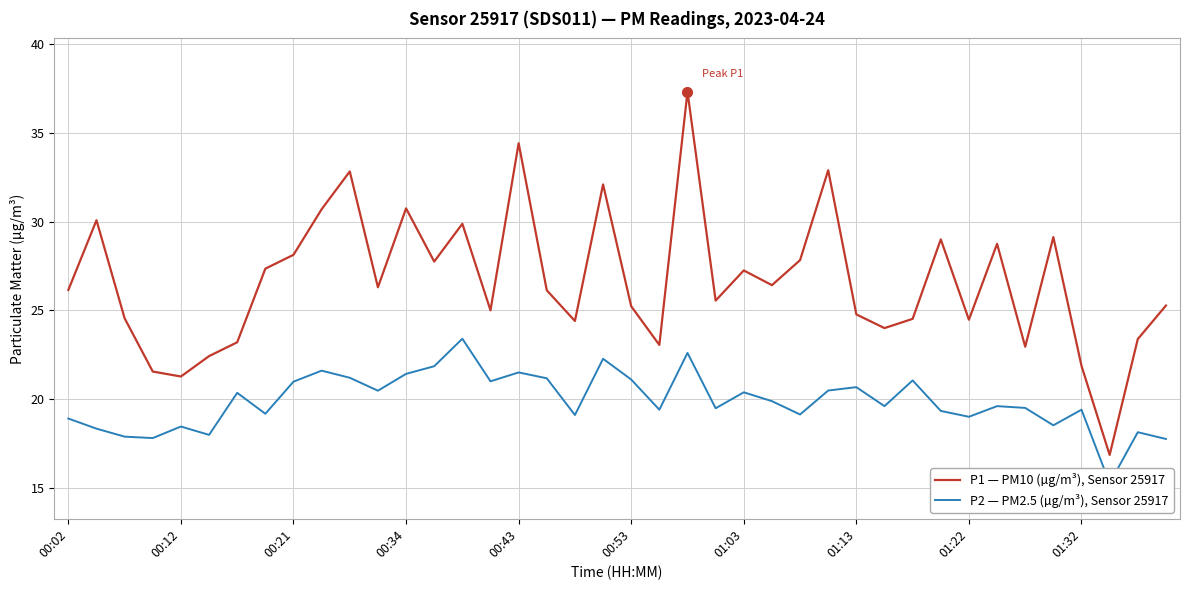

List the series in order of their peak value, highest first.

P1 — PM10 (µg/m³), Sensor 25917, P2 — PM2.5 (µg/m³), Sensor 25917